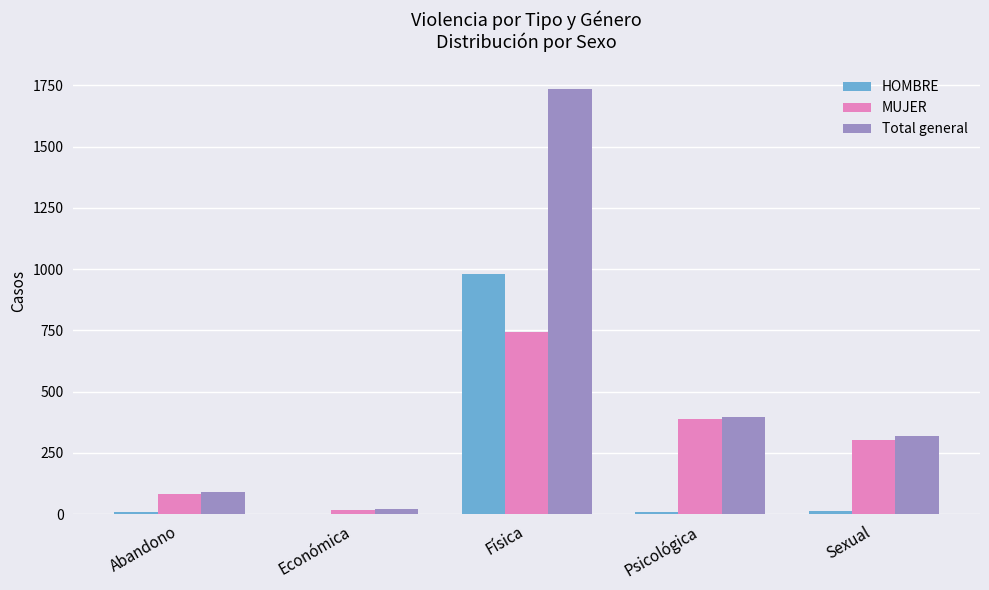

Which label corresponds to the largest value in the chart?

Física